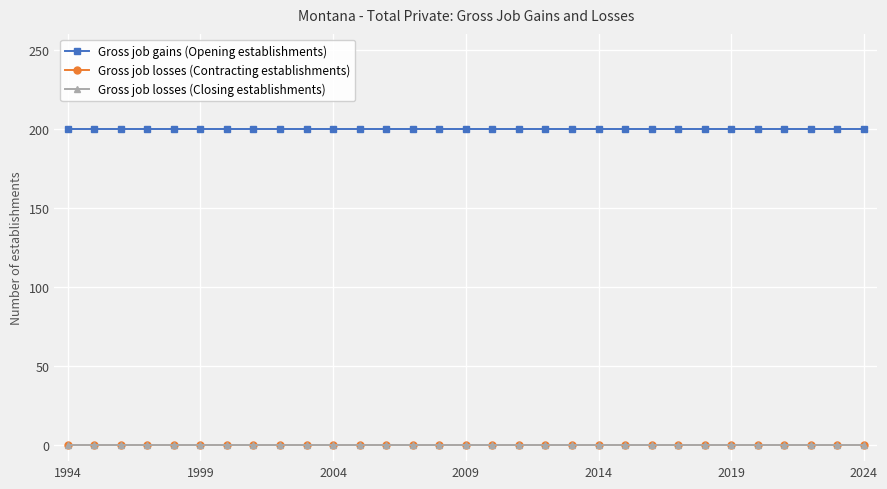

Does the chart have visible grid lines?

Yes